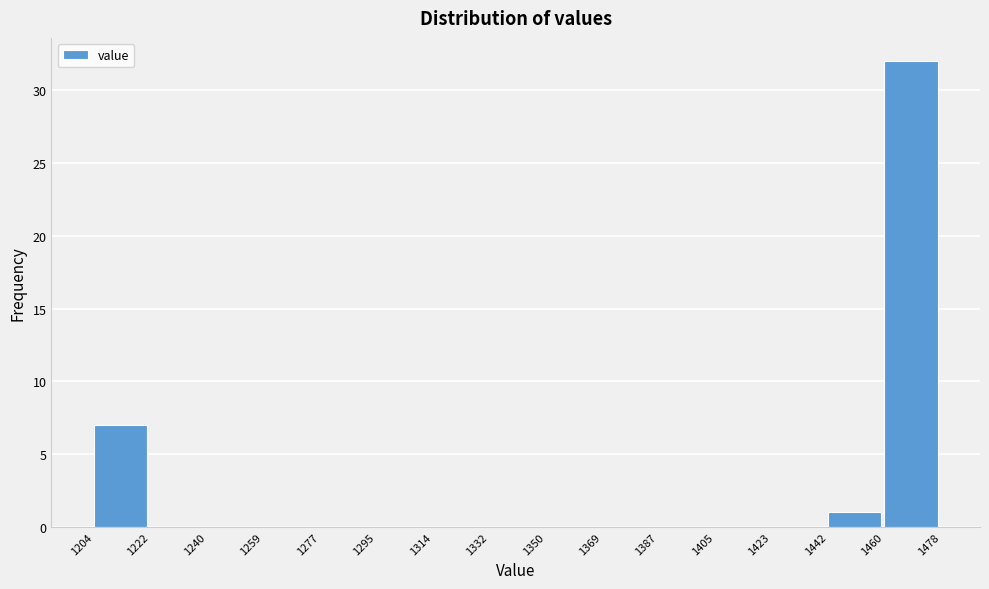

Which range on the x-axis has the tallest bar?

1460 to 1478